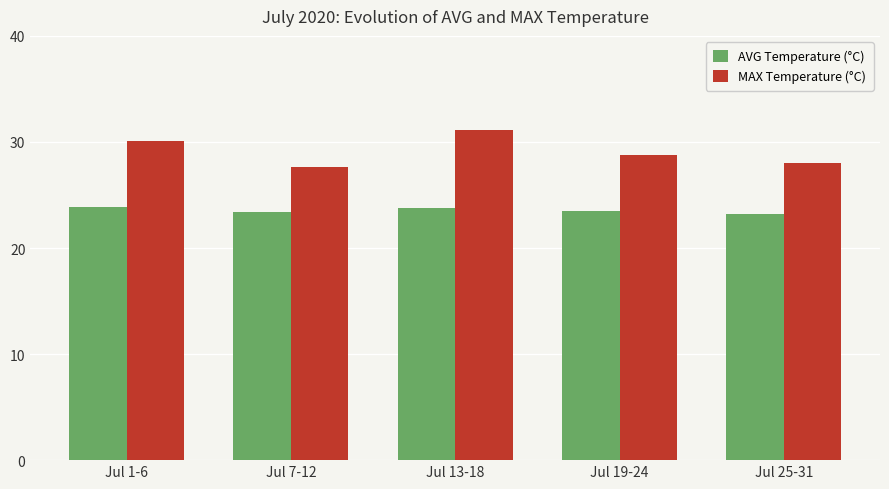

How many groups of bars are there?

5